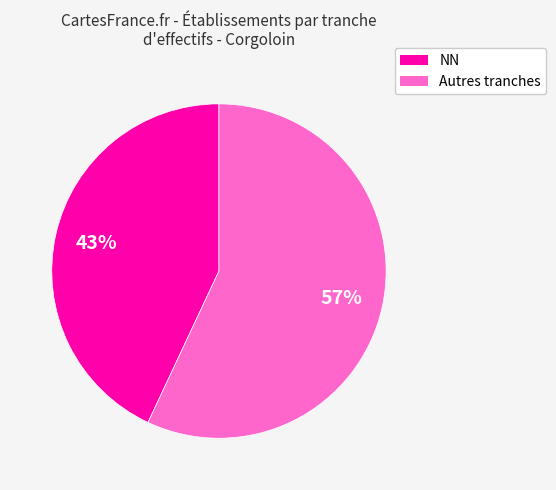

The NN slice represents 34% of the pie. True or false?

False